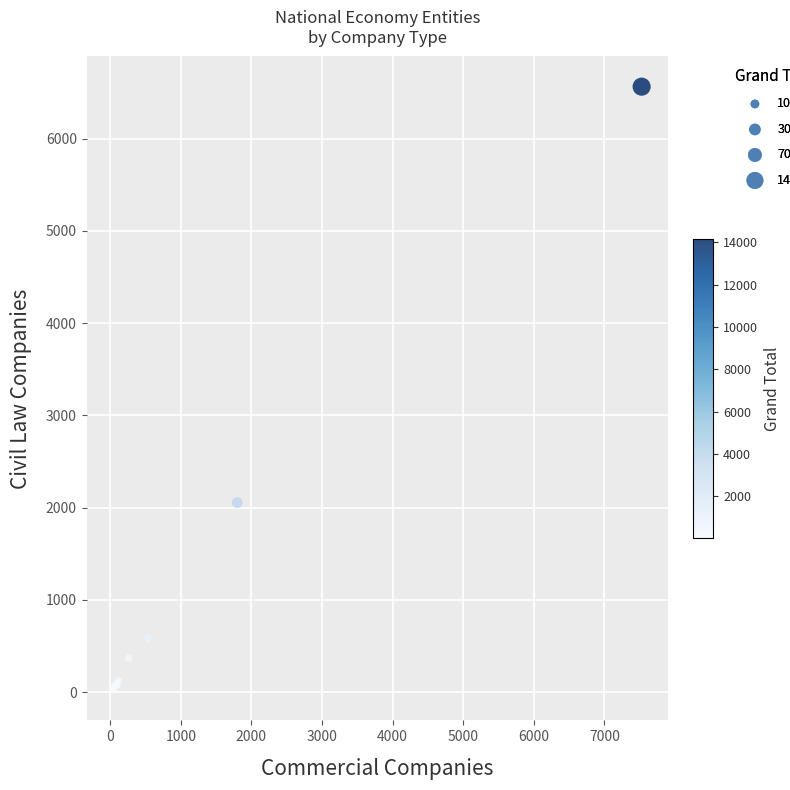

What Y value in the scatter plot is closest to 3292?

2054